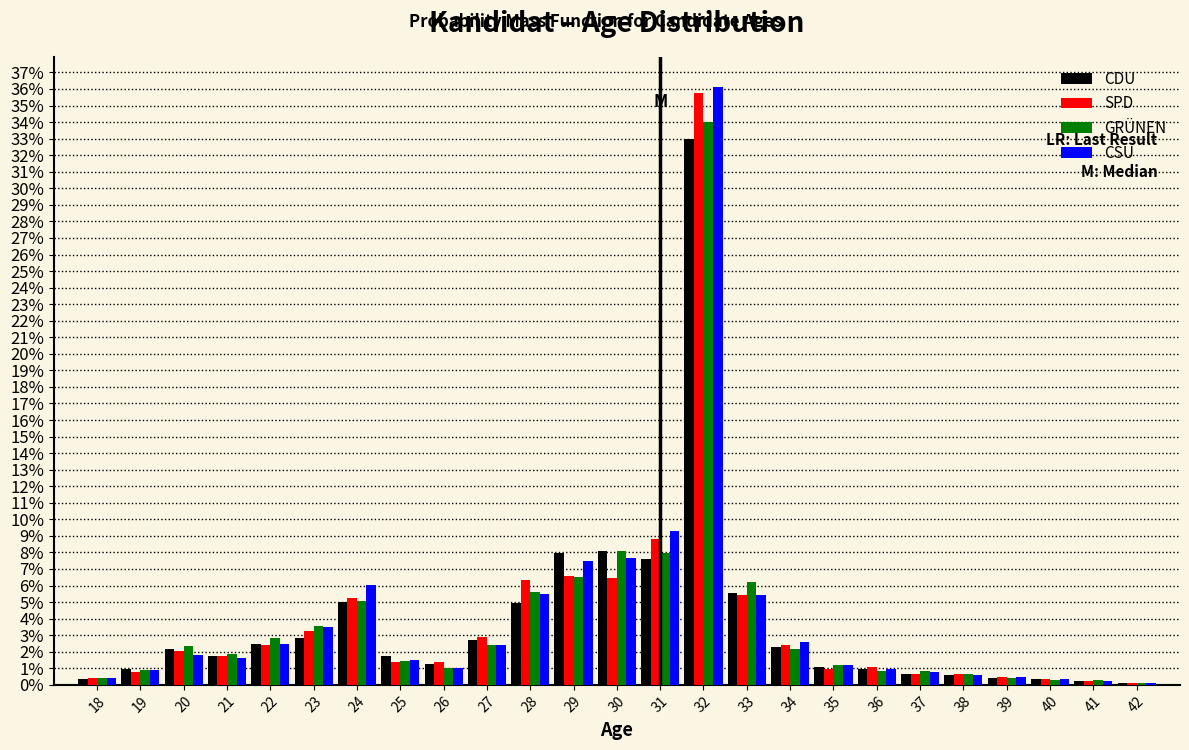

What is the maximum value shown in the chart?

36.1